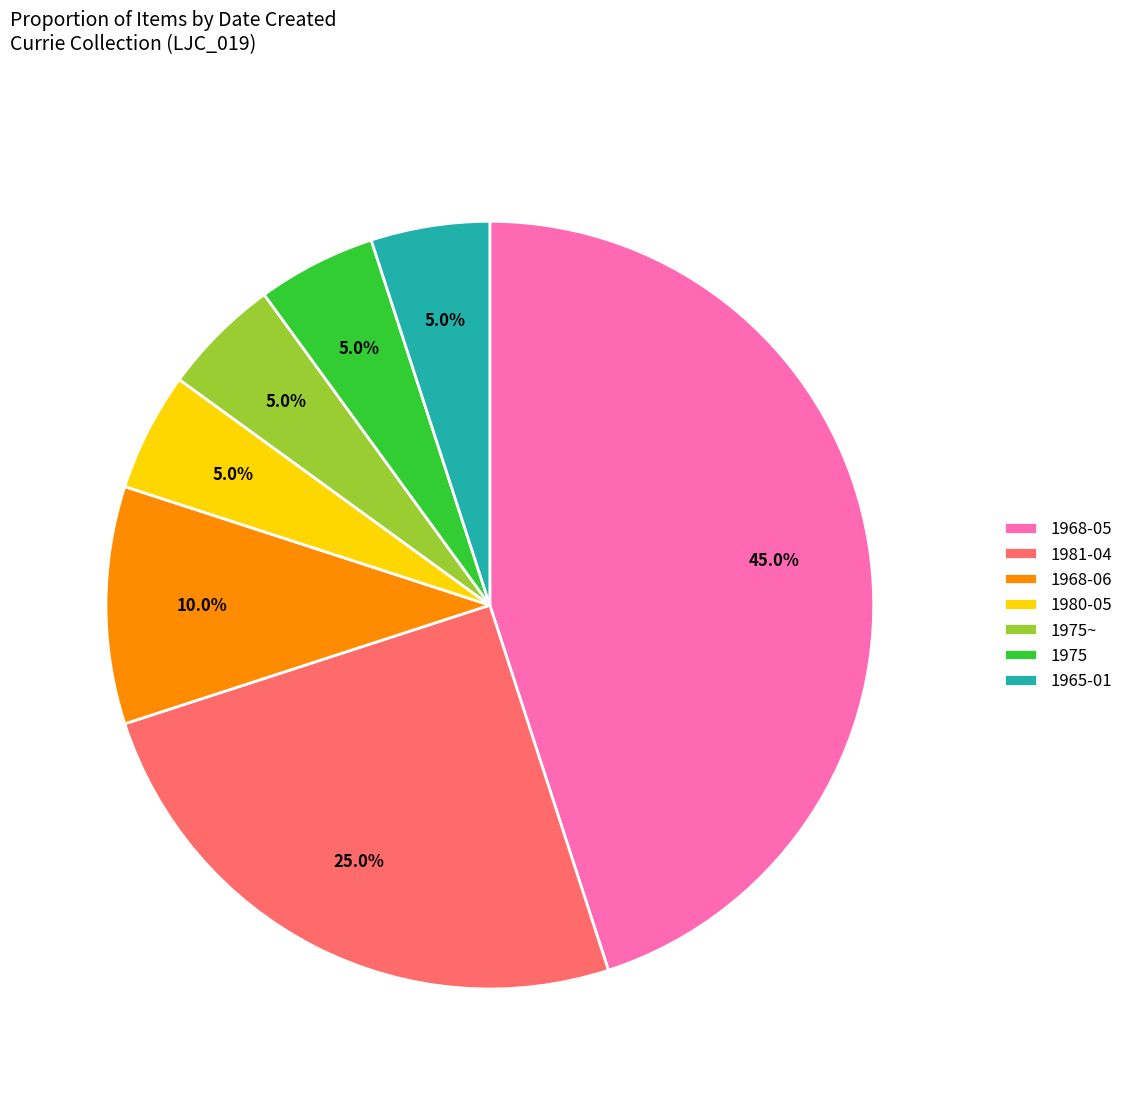

To the nearest percent, what is the difference between the largest and smallest slice percentages?

40%